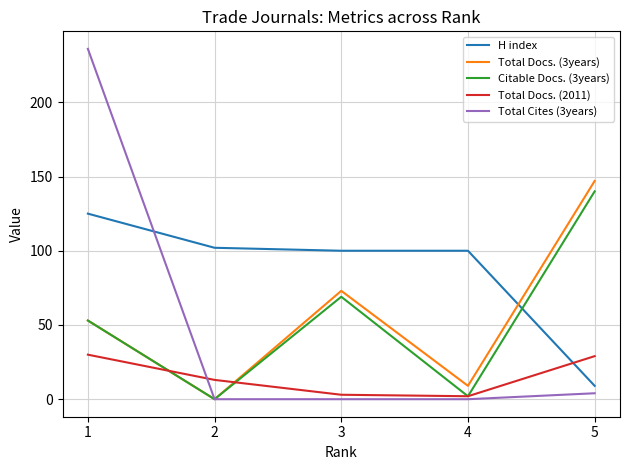

At which label does H index first exceed 100?

1